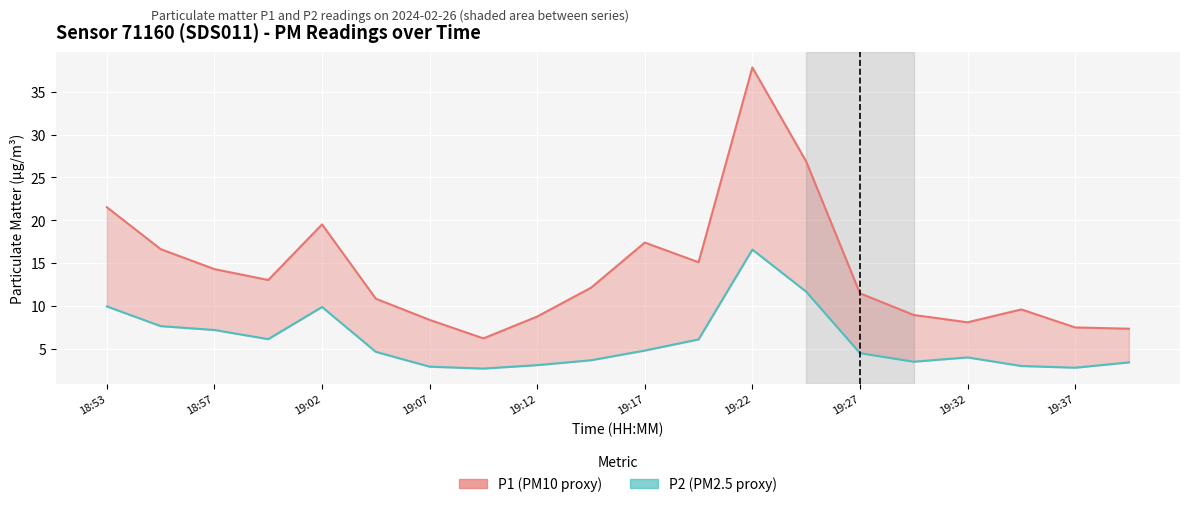

Reading right to left, extract all data points from this chart.

P1 (PM10 proxy): 7.3	7.5	9.6	8.1	8.9	11.5	26.9	37.8	15.1	17.4	12.1	8.8	6.2	8.4	10.8	19.5	13.0	14.3	16.6	21.5
P2 (PM2.5 proxy): 3.4	2.8	3.0	4.0	3.5	4.5	11.7	16.6	6.1	4.8	3.7	3.1	2.7	2.9	4.7	9.9	6.1	7.2	7.7	9.9